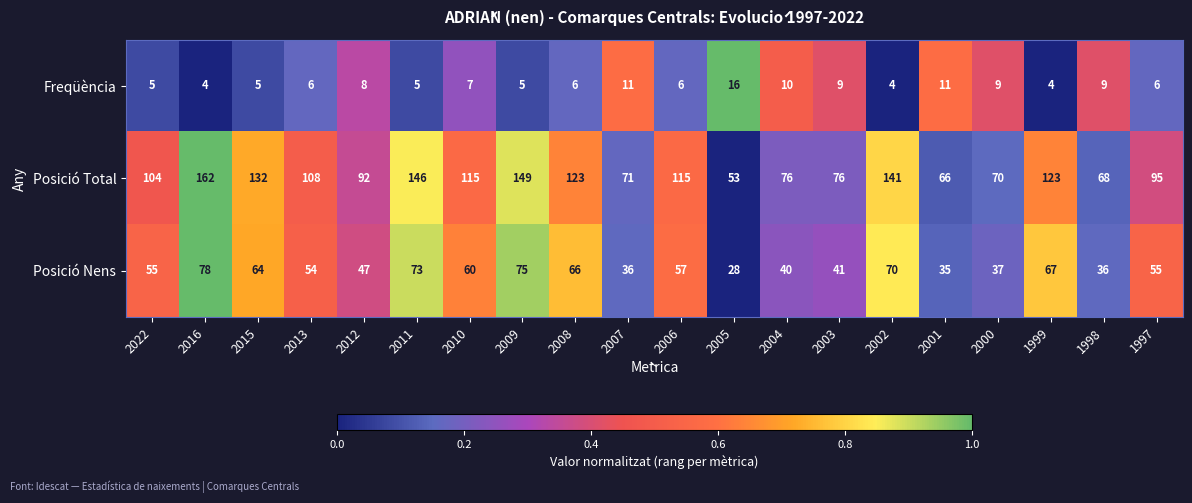

Rank the series at 2002 from lowest to highest value.

Freqüència, Posició Nens, Posició Total